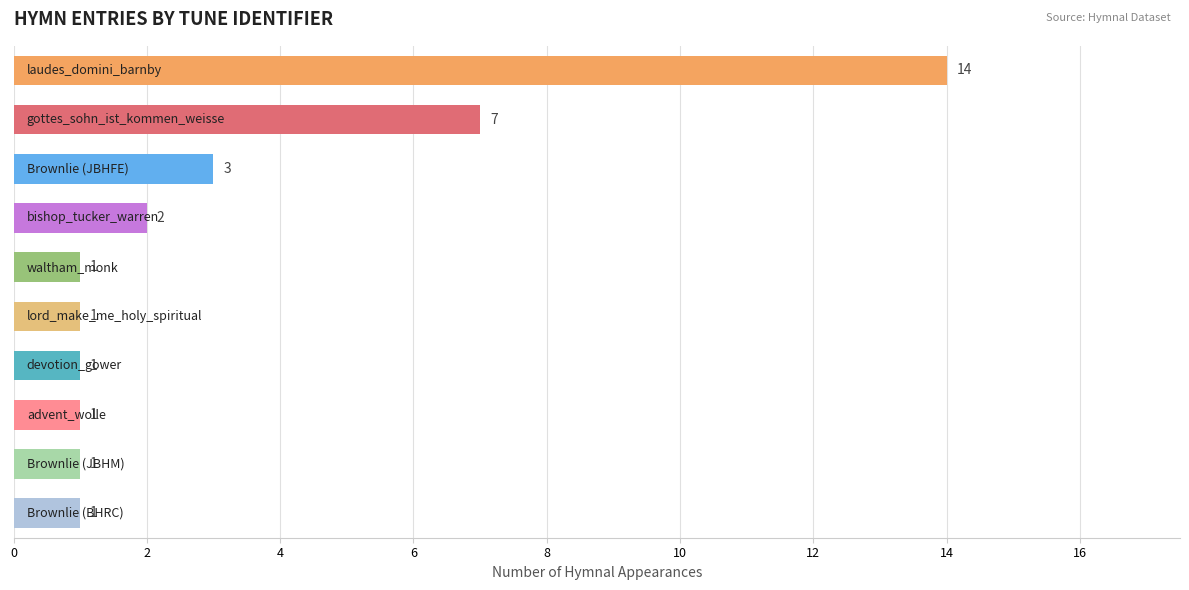

What is the difference between the maximum and minimum values?

13